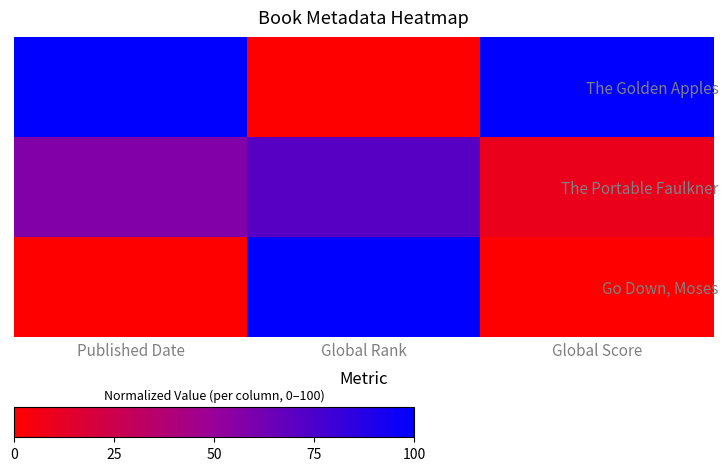

Rank the series by their maximum value, from highest to lowest.

The Golden Apples, Go Down, Moses, The Portable Faulkner